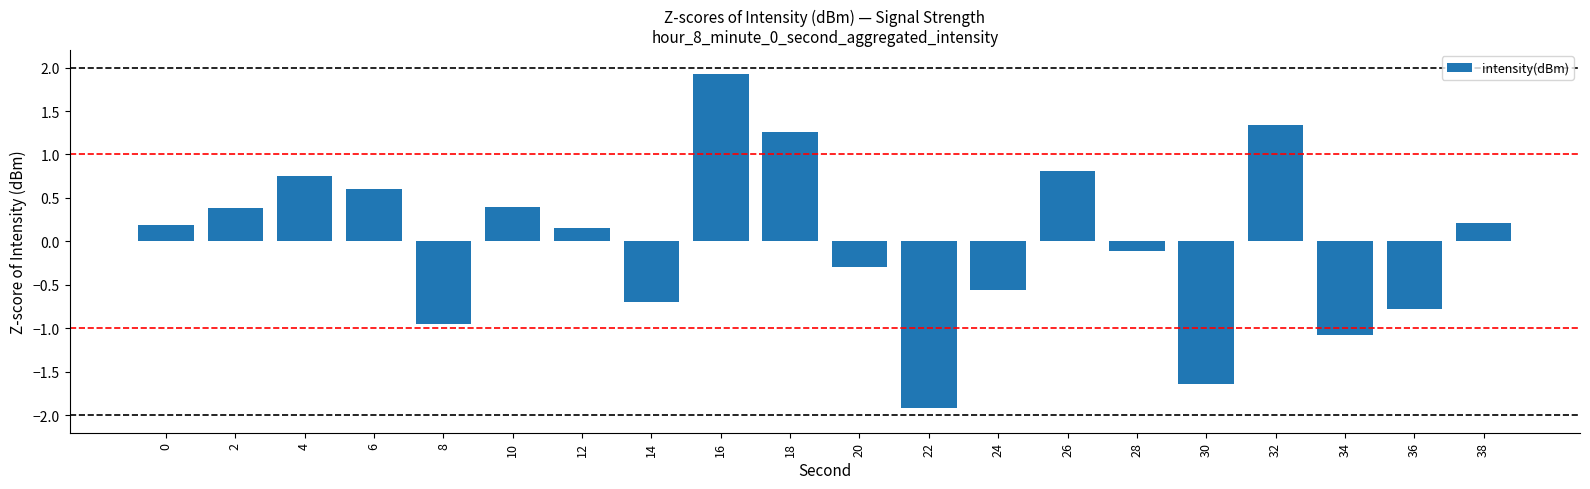

What is the value of the 1st bar from the left?

0.2